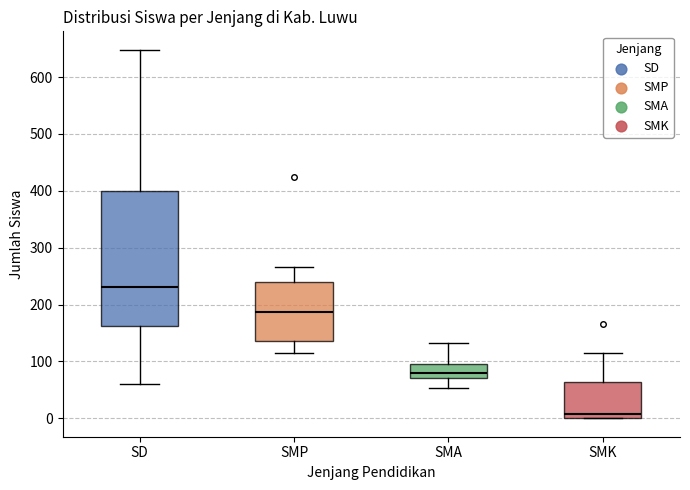

Where does the upper whisker of the box for SMP end on the y-axis? The values are not printed on the chart, so give them approximately, as read against the axis.

270